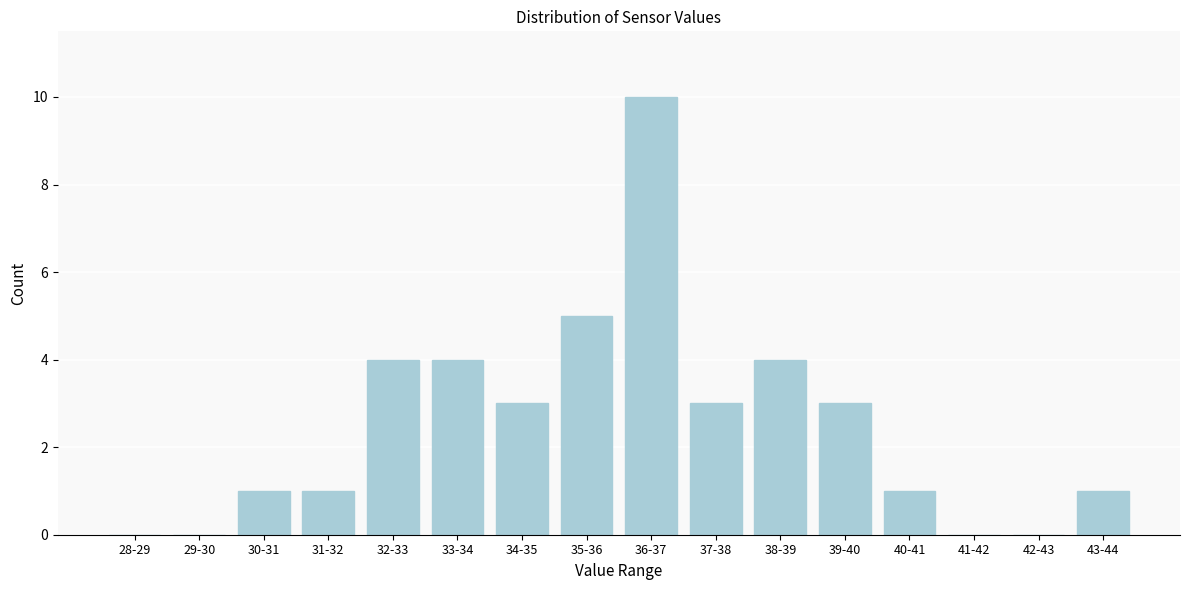

Reading right to left, extract all data points from this chart.

43-44=1	42-43=0	41-42=0	40-41=1	39-40=3	38-39=4	37-38=3	36-37=10	35-36=5	34-35=3	33-34=4	32-33=4	31-32=1	30-31=1	29-30=0	28-29=0